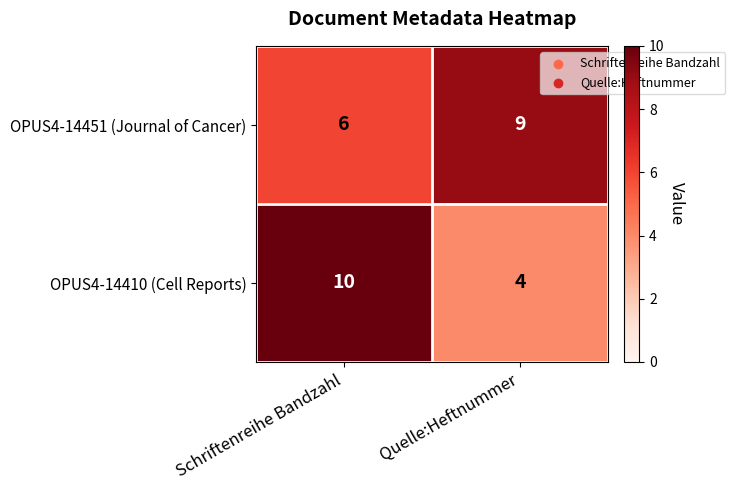

Which series has the largest range (max minus min)?

OPUS4-14410 (Cell Reports)